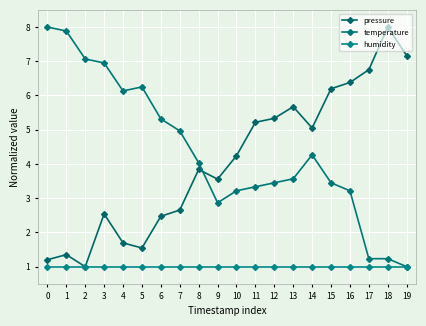

Is it true that temperature equals 5.7 at 16?

False